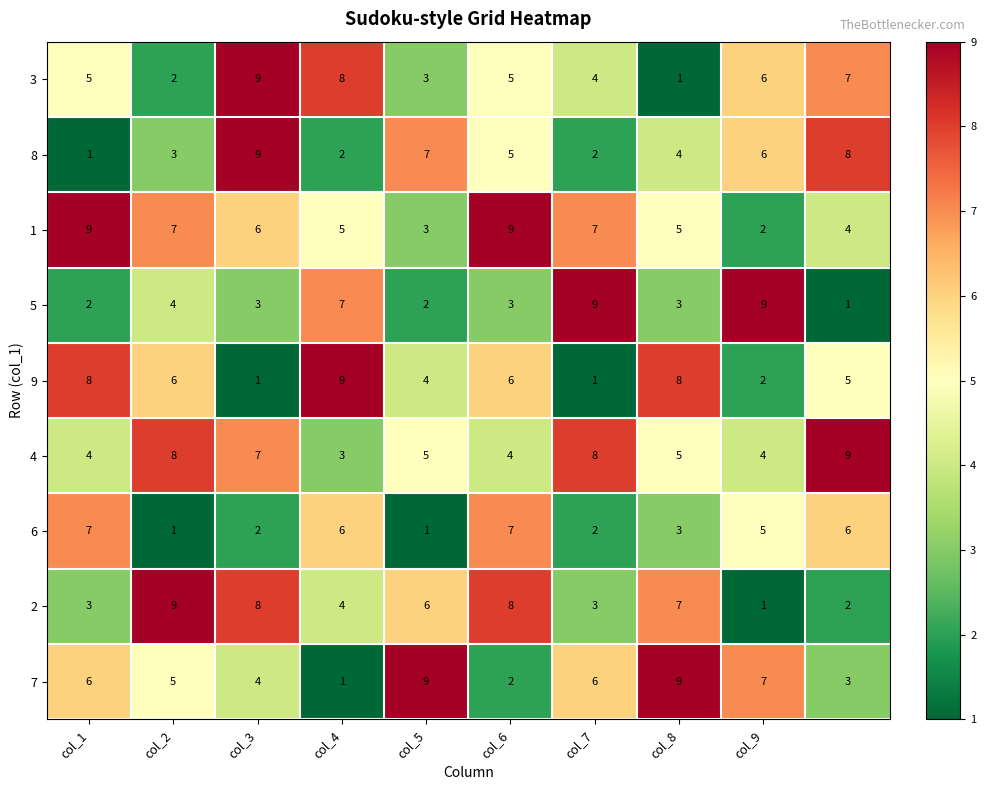

How many 9 values are between 2 and 8?

7